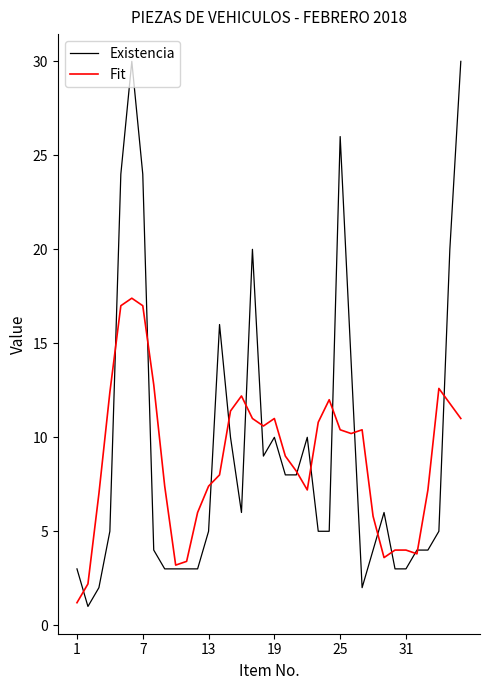

Rank the series by their maximum value, from lowest to highest.

Fit, Existencia